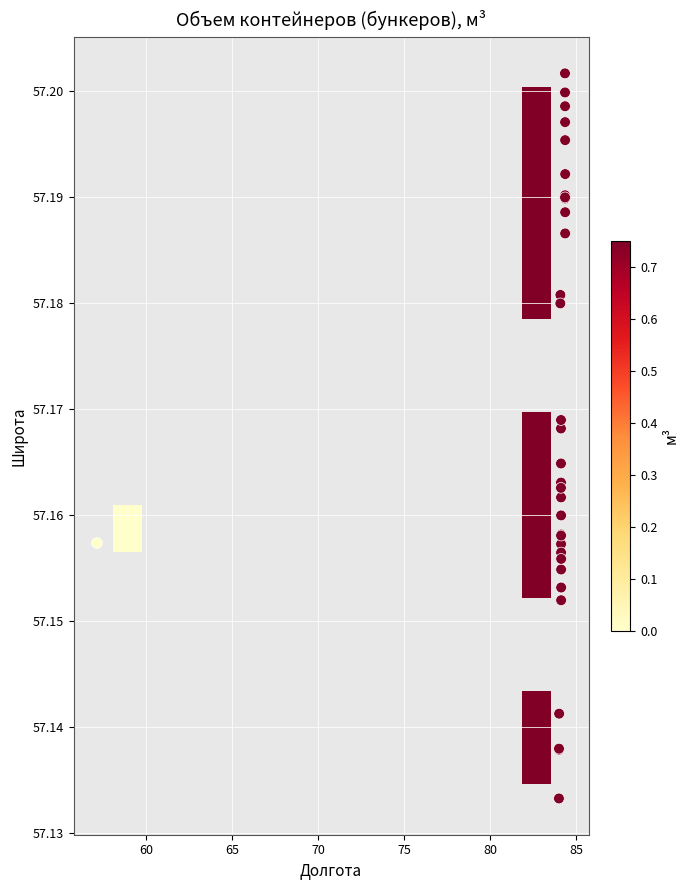

True or false: Контейнерная площадка для сбора ТКО 21 has a value of 140.9 at 1.

False